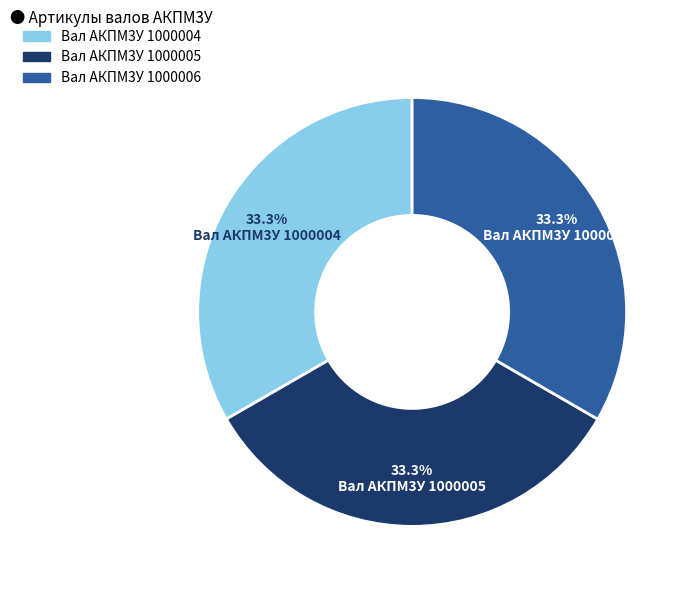

Combined, what portion of the pie is Вал АКПМ3У 1000004 and Вал АКПМ3У 1000005?

66.7%